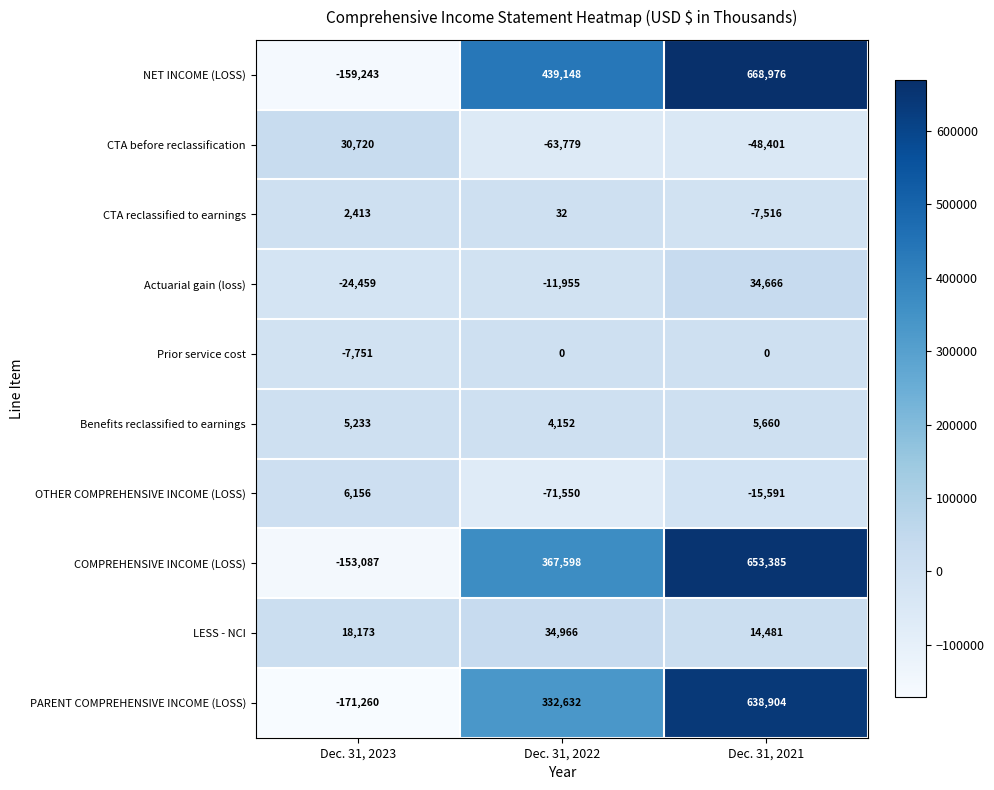

What is the average value of the PARENT COMPREHENSIVE INCOME (LOSS) series?

266759